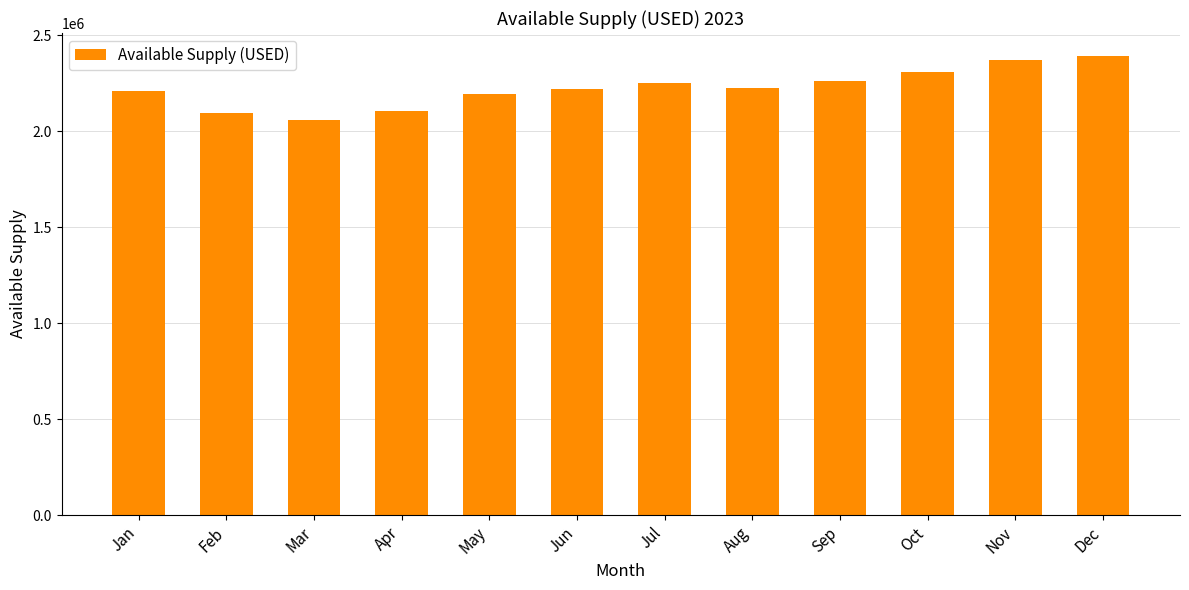

What is the smallest value displayed?

2059000